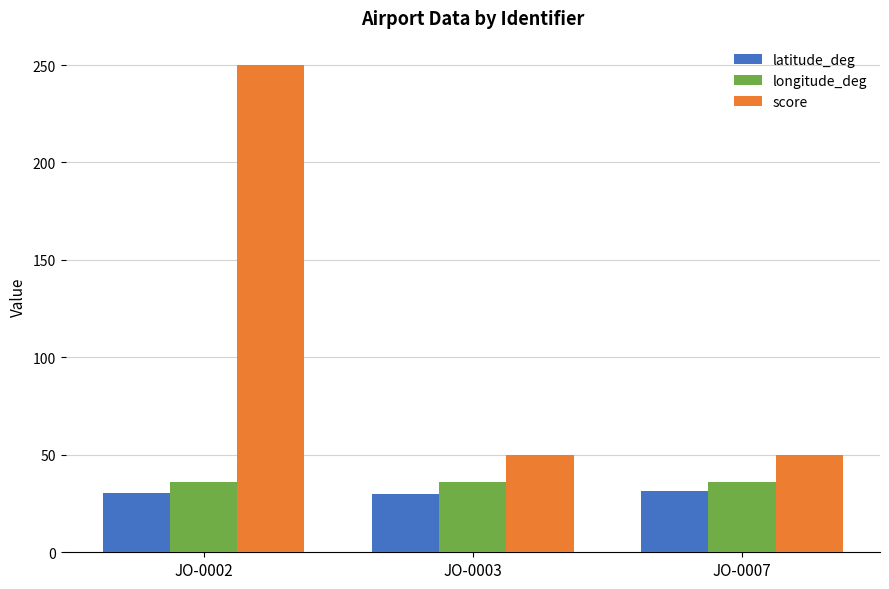

At JO-0003, list the series in order from smallest to largest.

latitude_deg, longitude_deg, score